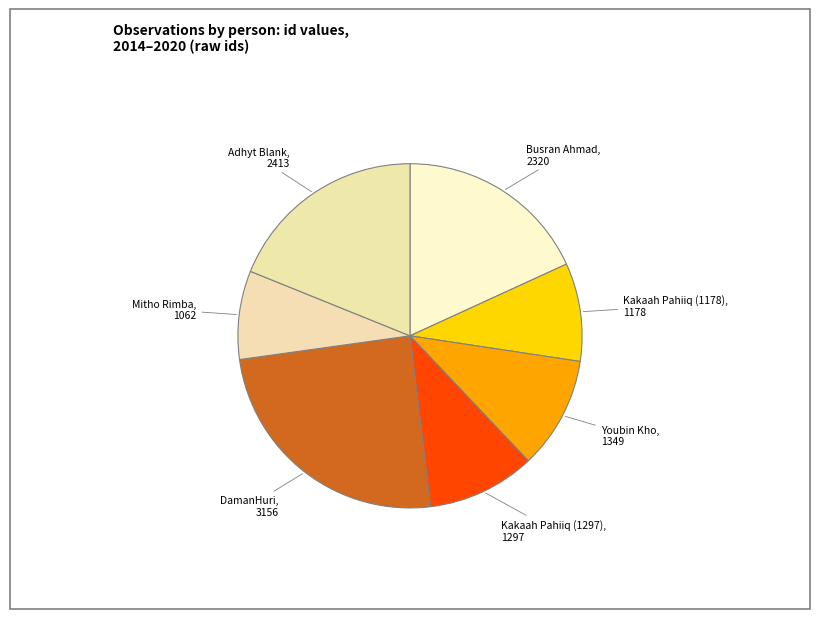

How many segments does this pie chart have?

7